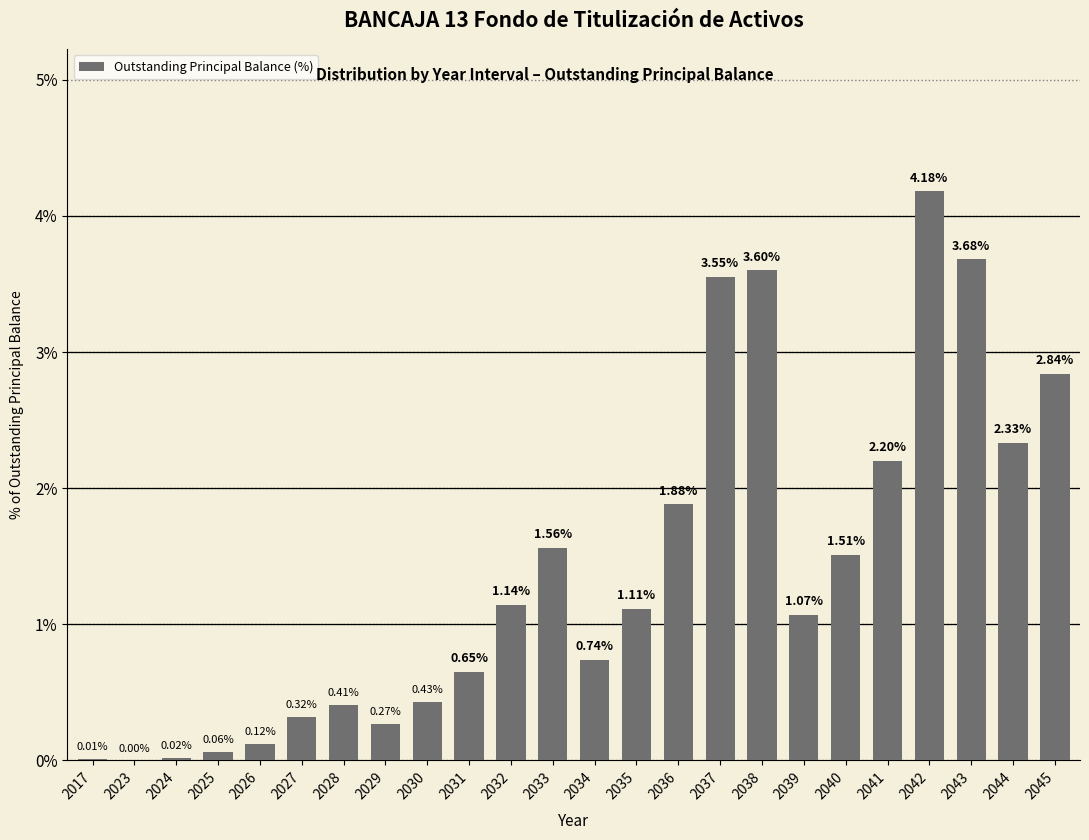

What is the sum of all values?

33.7